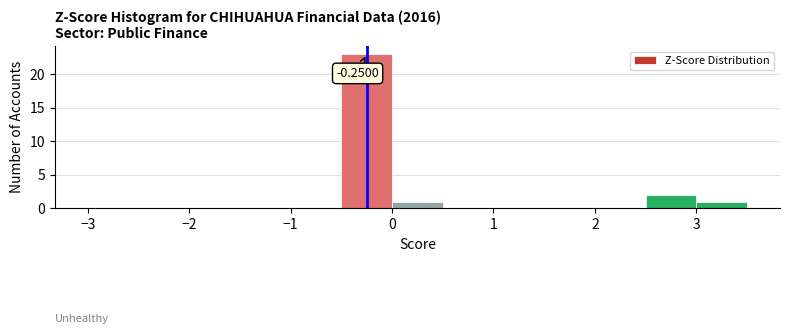

Over which range of the x-axis is the bar tallest?

-0.5 to 0.0